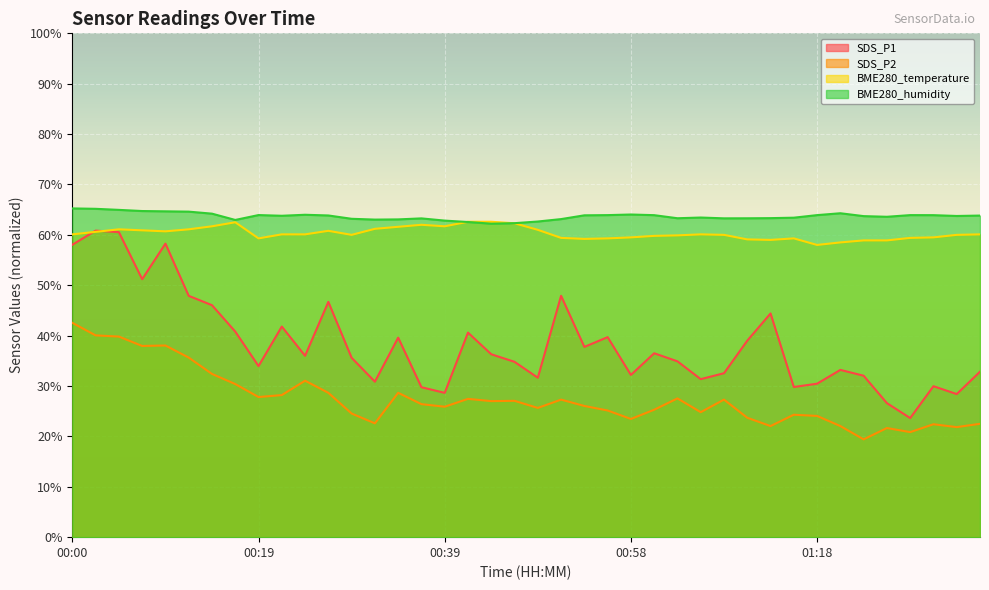

What is the label of the 17th point from the right?

00:56